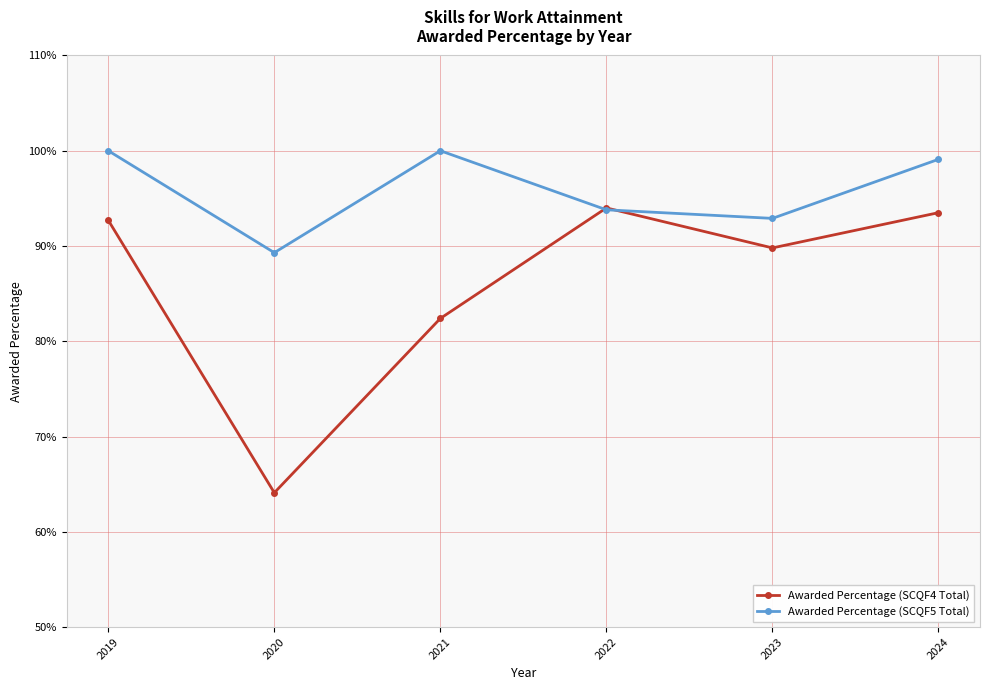

What are all the series names shown in the legend?

Awarded Percentage (SCQF4 Total), Awarded Percentage (SCQF5 Total)